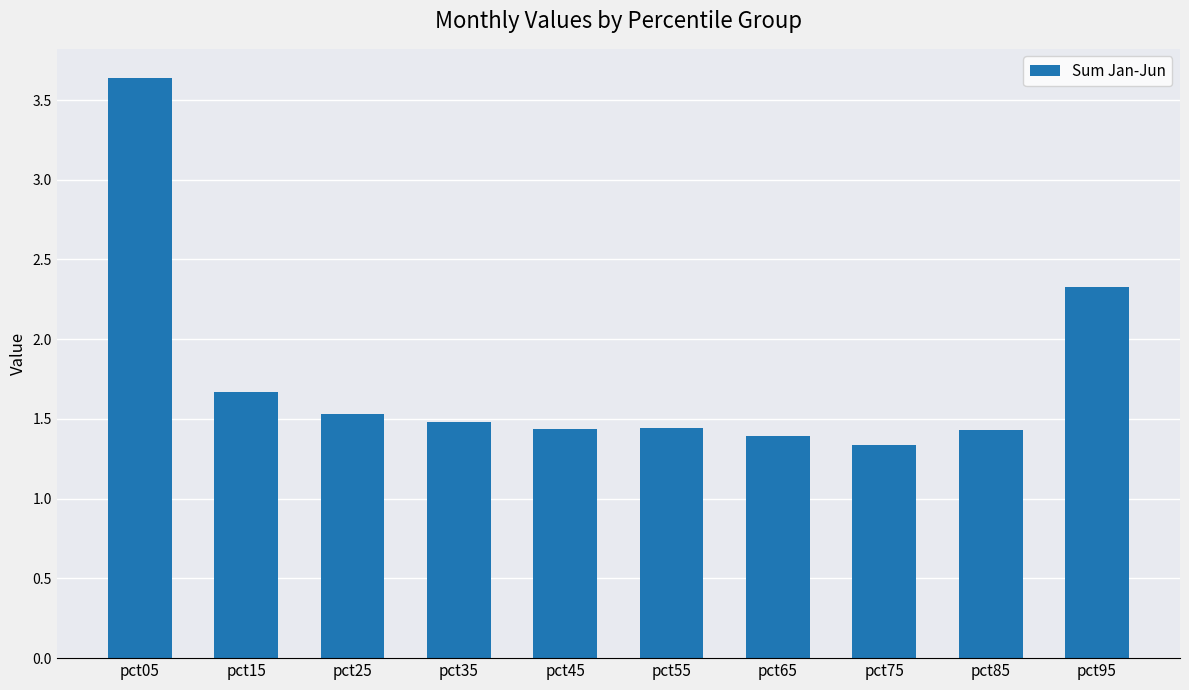

True or false: the data shows 1.5 at pct35.

True